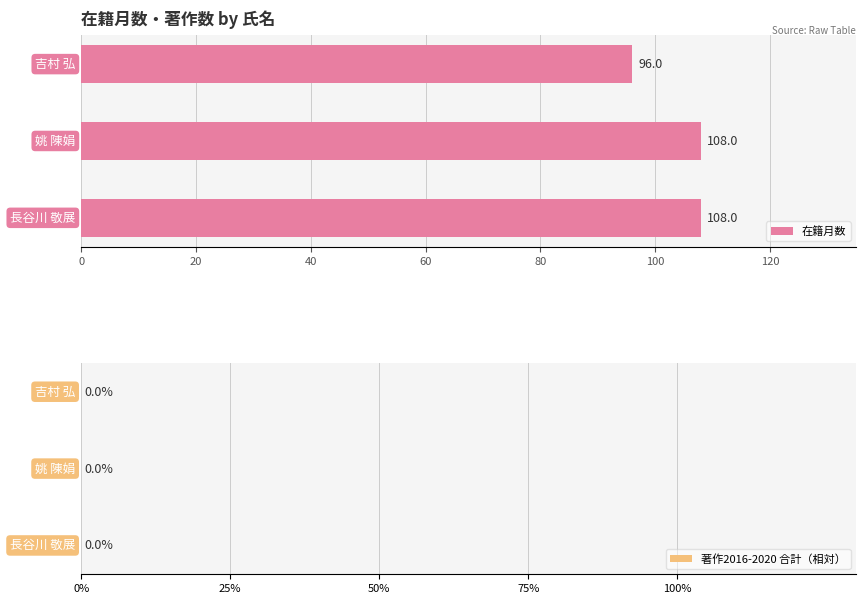

How many values are below 108?

1